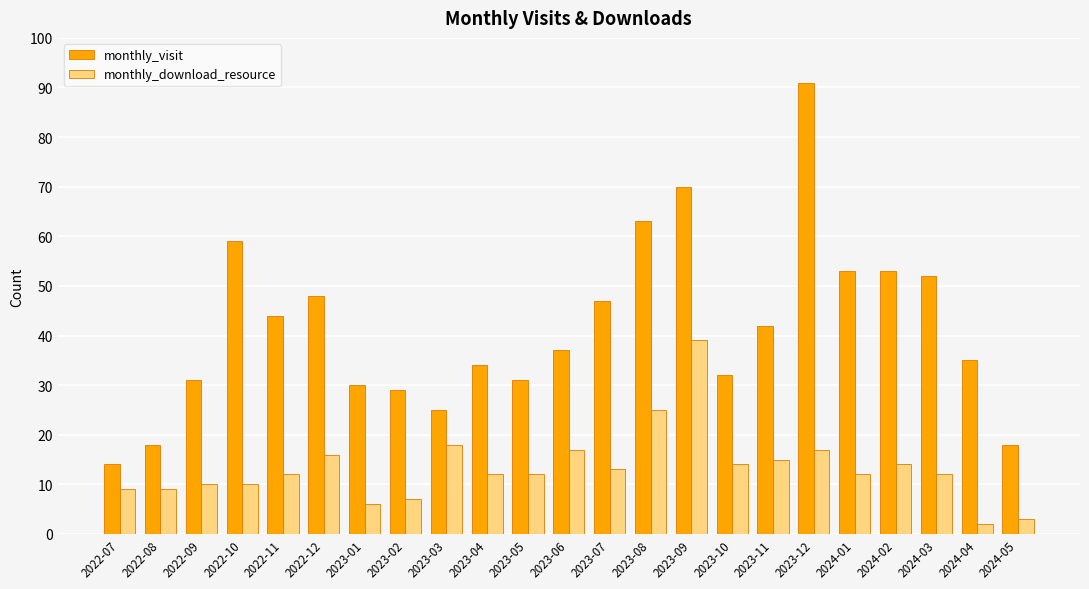

At how many categories does at least one series exceed 11?

23